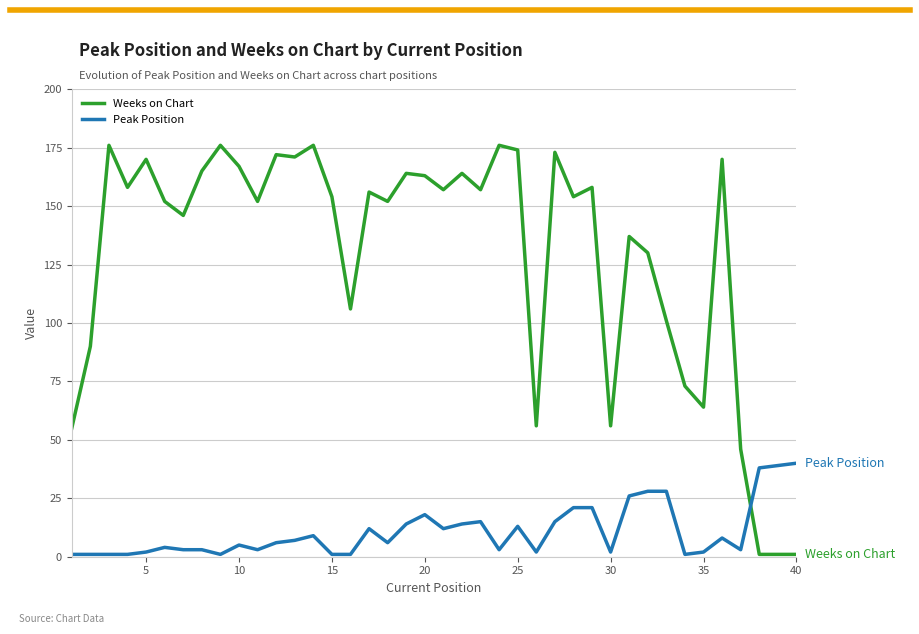

What is the highest value of the Peak Position series?

40